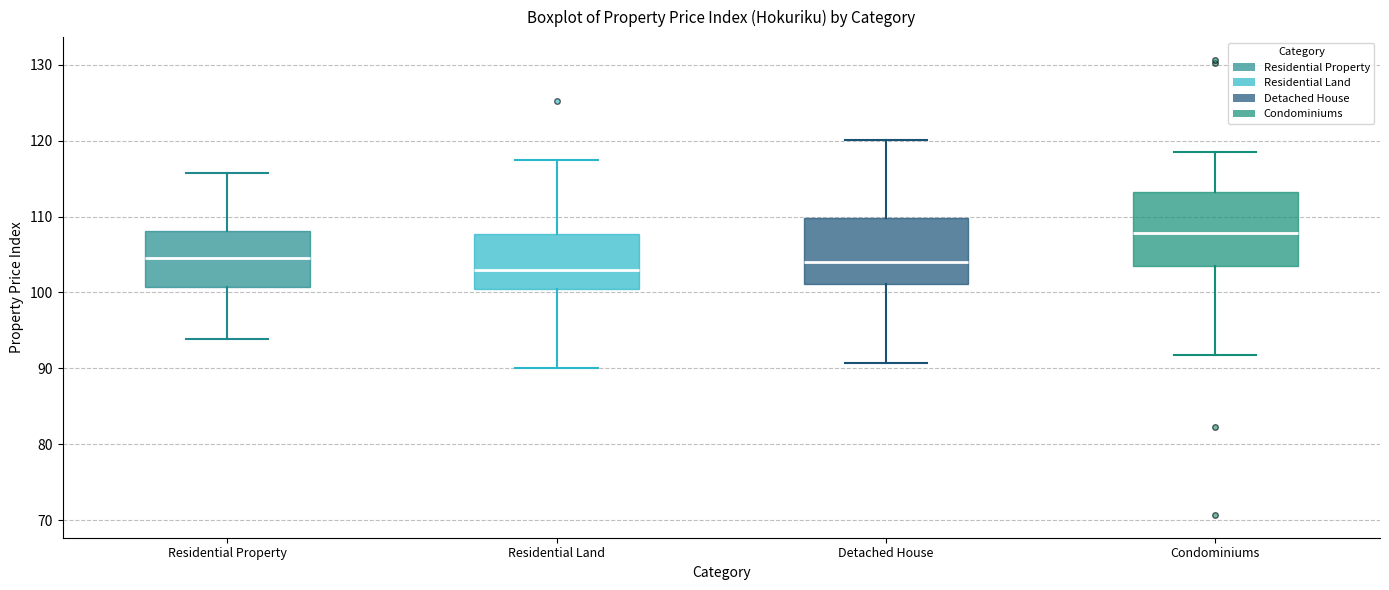

Which box has the highest median line?

Condominiums